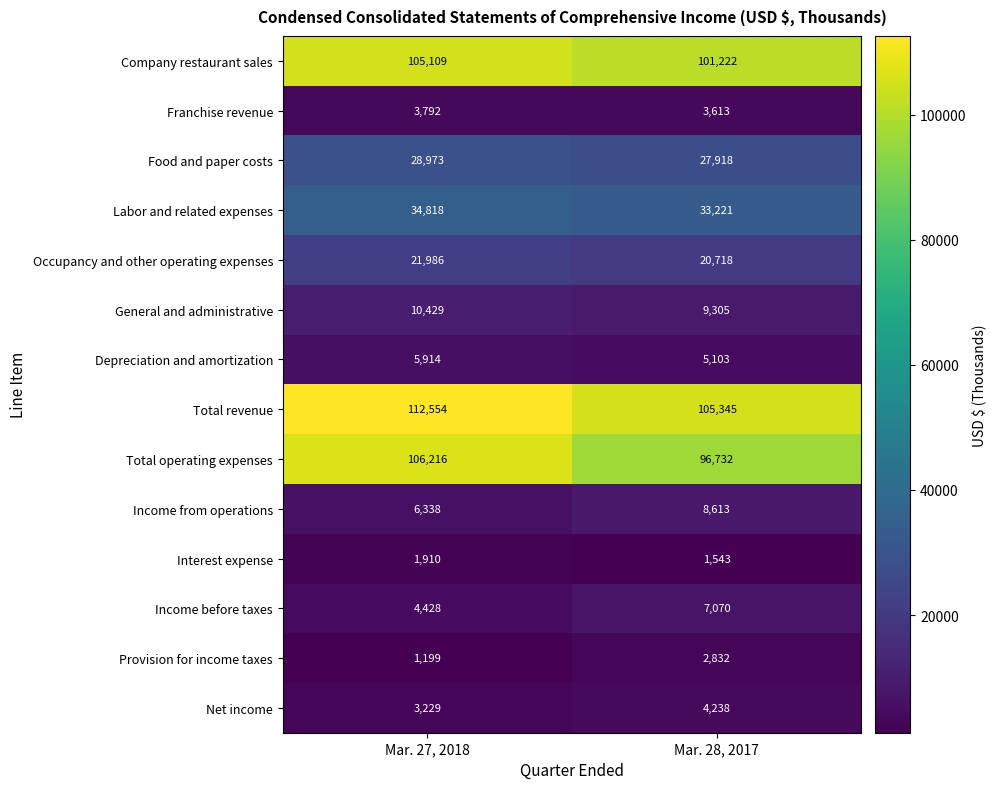

What is the approximate value of Company restaurant sales at Mar. 28, 2017?

101222